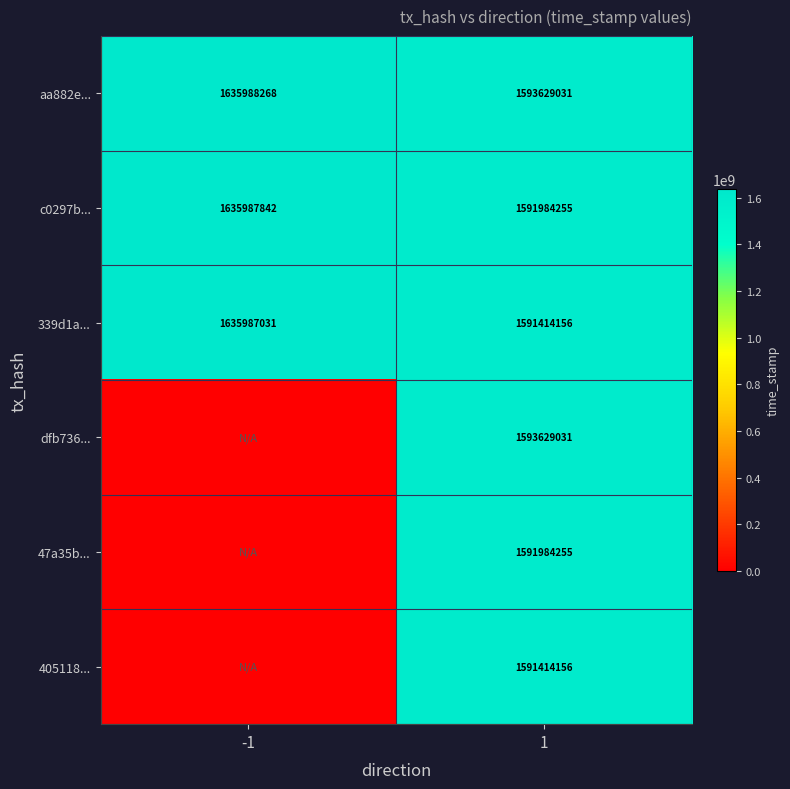

What is the minimum value for aa882e...?

1593629031